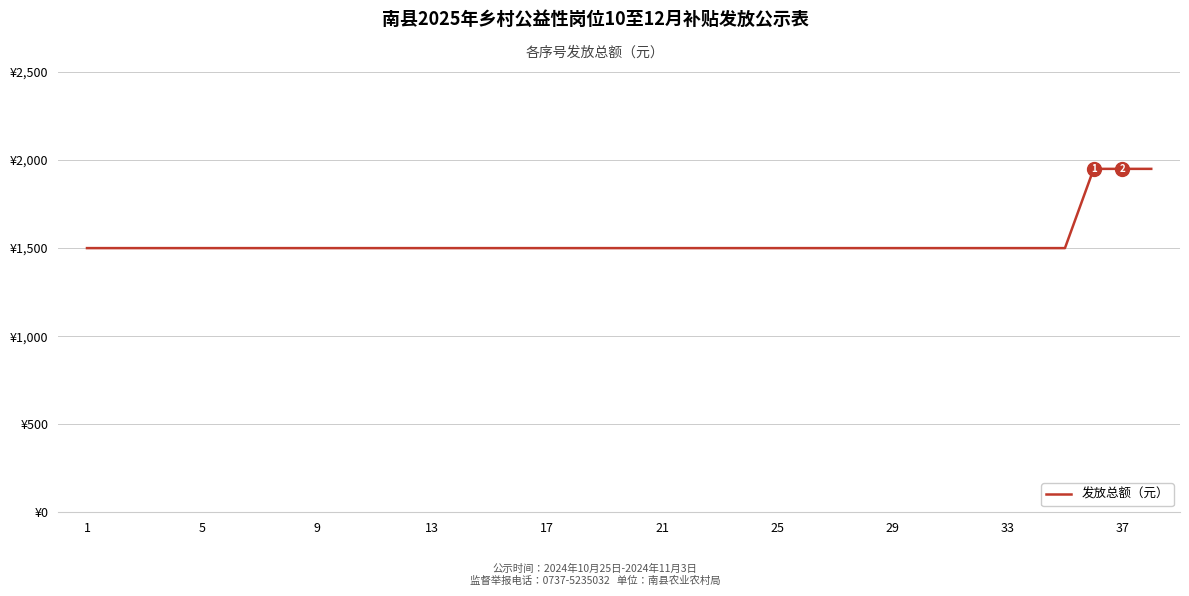

Does the chart have visible grid lines?

Yes